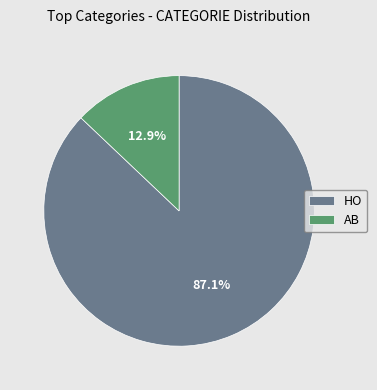

To the nearest percent, what percentage of the pie is HO?

87%